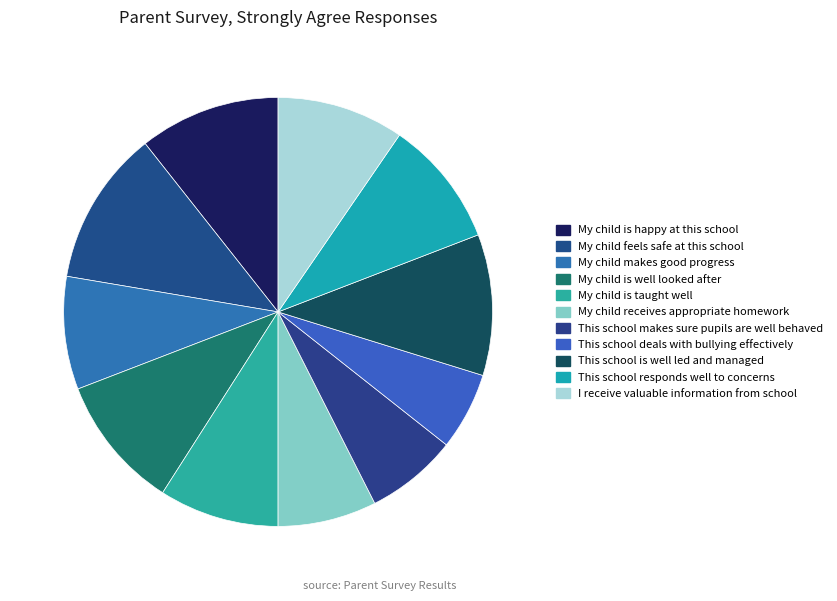

Combined, what portion of the pie is This school makes sure pupils are well behaved and My child receives appropriate homework?

14.4%